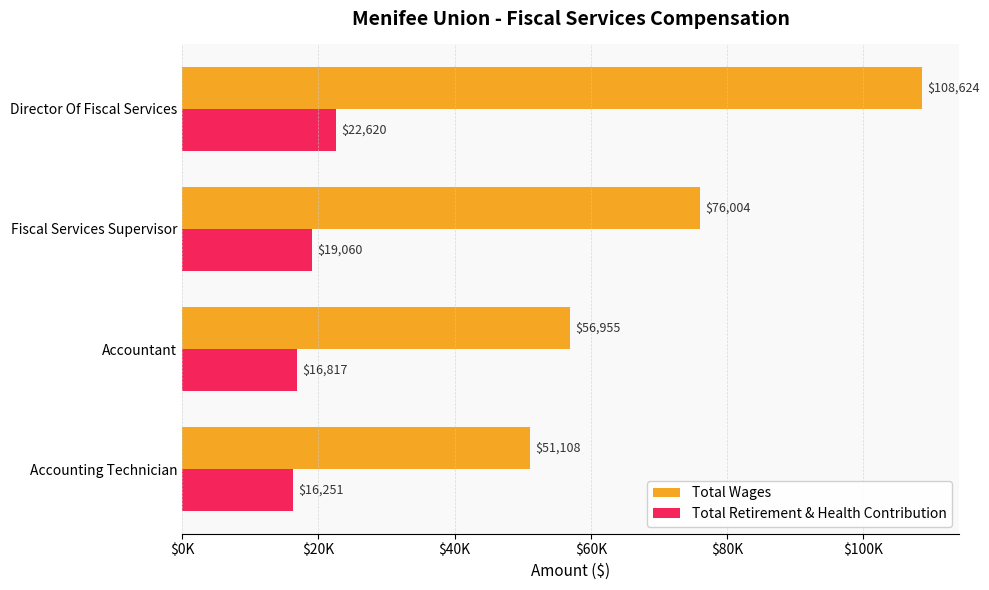

What are all the series names shown in the legend?

Total Wages, Total Retirement & Health Contribution